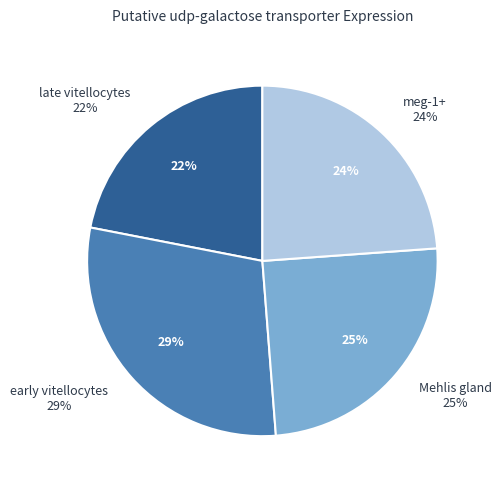

The meg-1+ slice represents 24% of the pie. True or false?

True